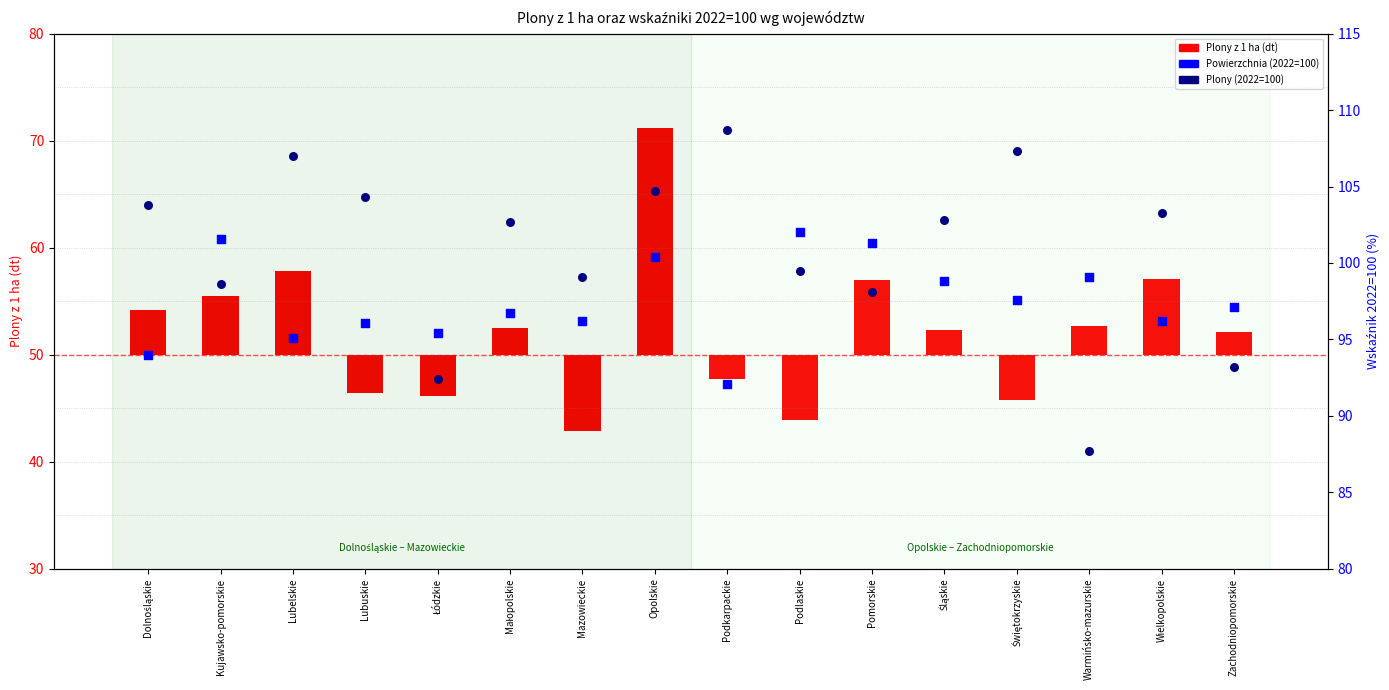

Which series contains the highest Y value?

Plony (2022=100)